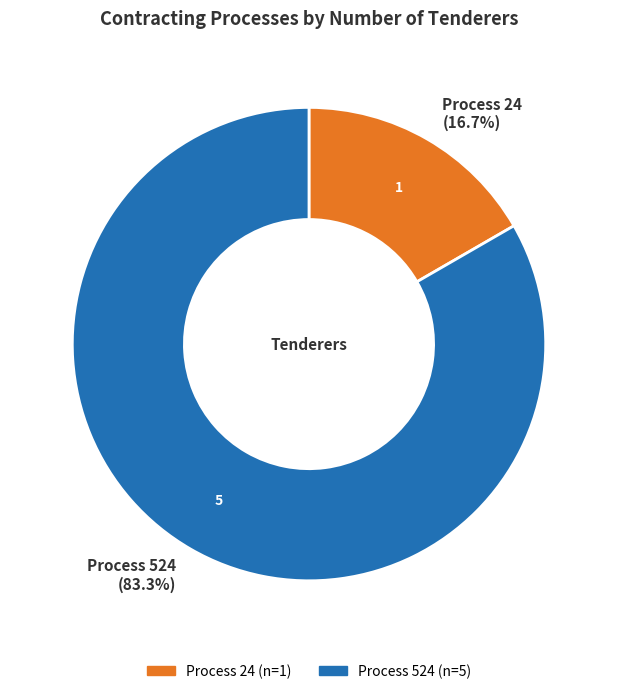

To the nearest percent, what is the average slice percentage?

50%